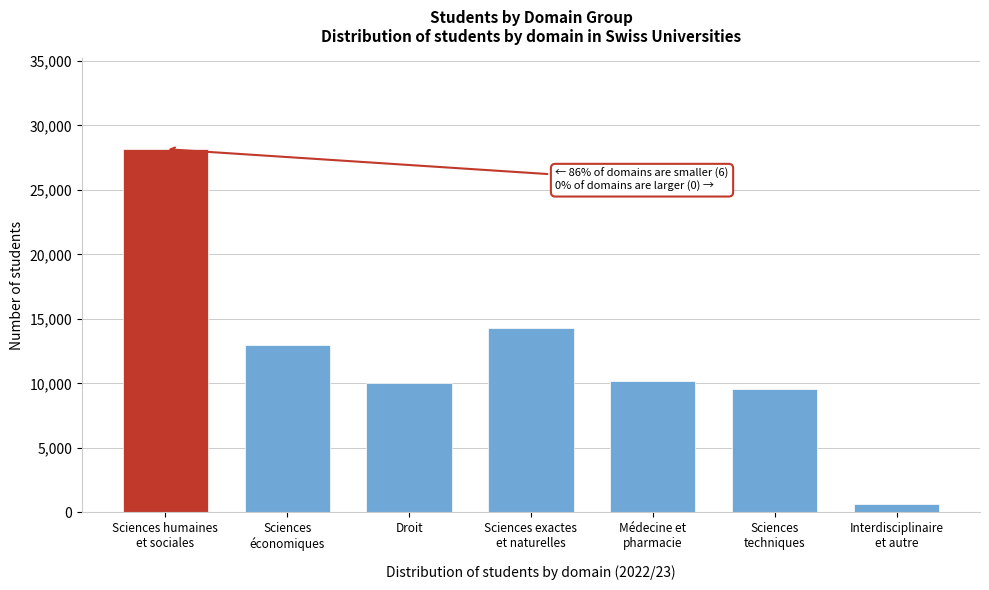

True or false: the data shows 4862 at Droit.

False